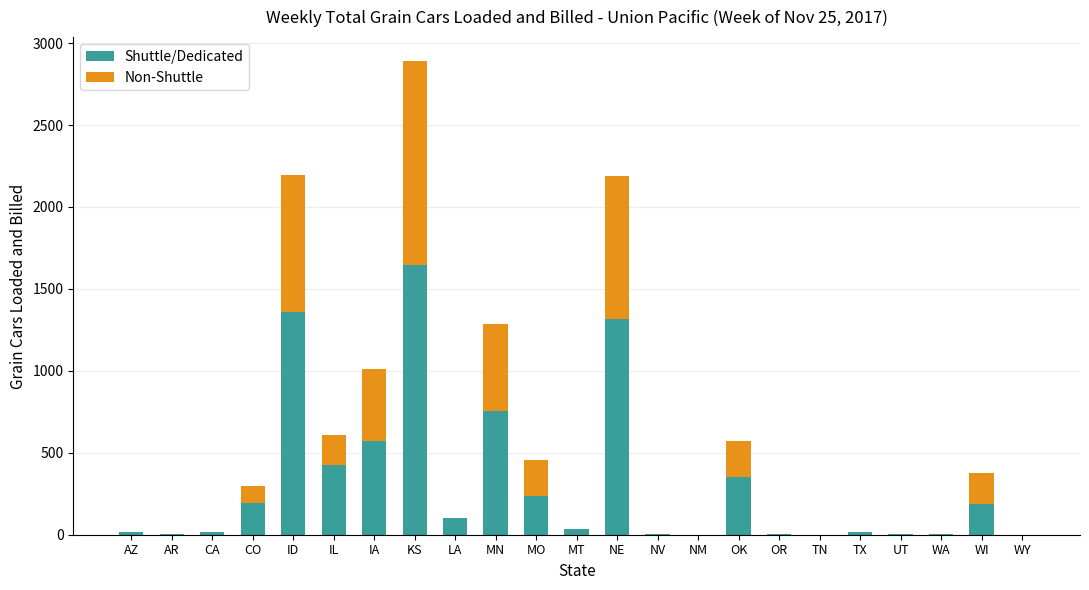

What is the total value across all series at MO?

453